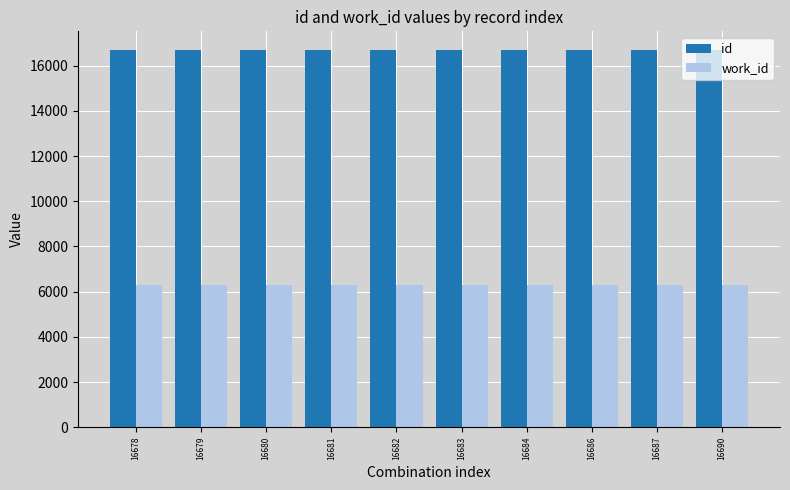

How many data points does each series have?

10